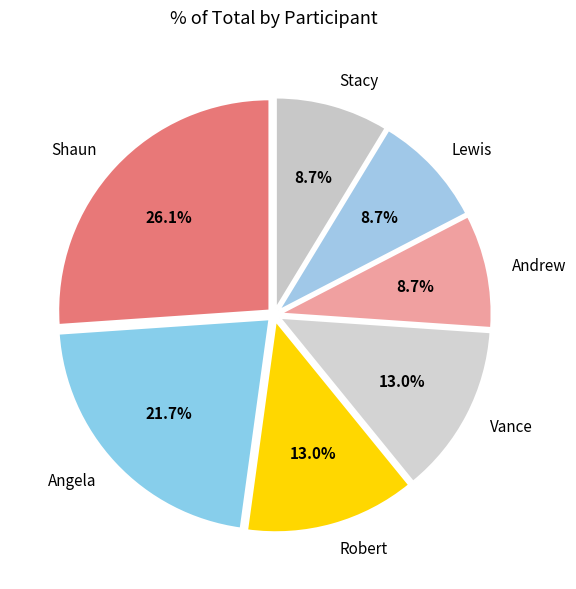

Which slice is the largest?

Shaun